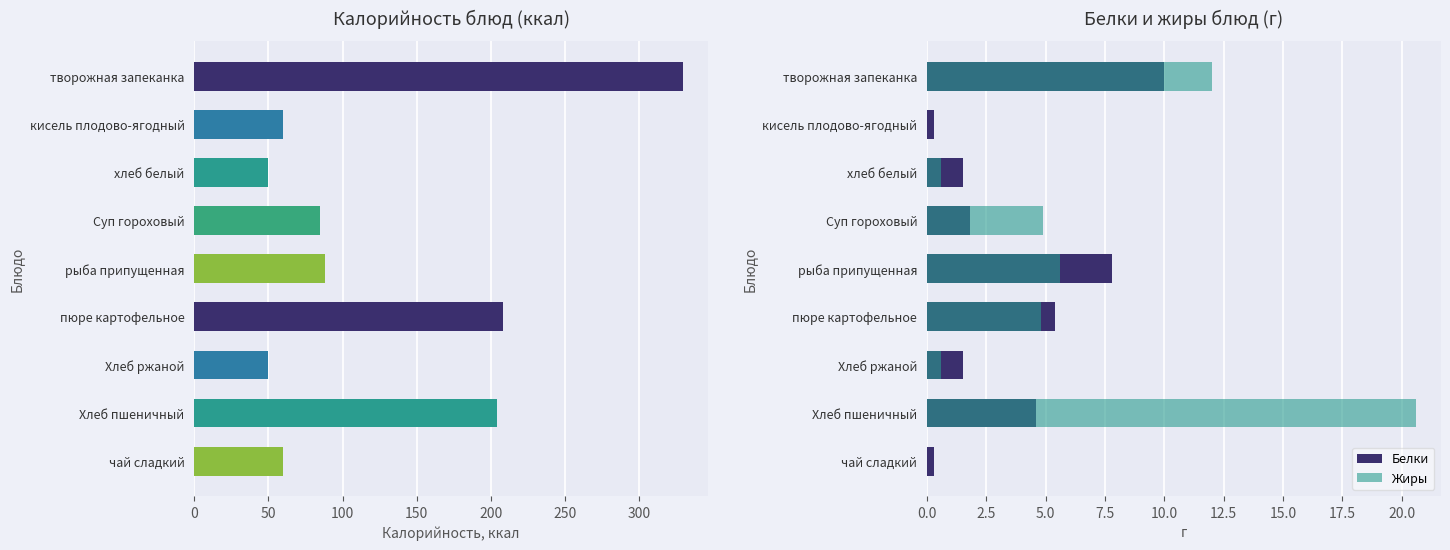

At Хлеб пшеничный, list the series in order from smallest to largest.

Белки, Жиры, Калорийность